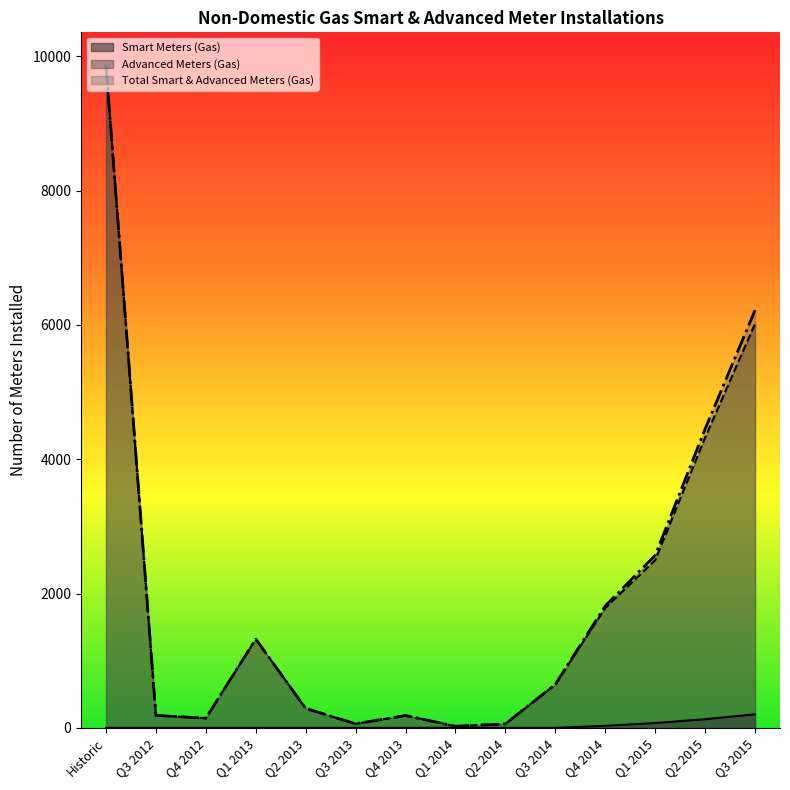

True or false: Smart Meters (Gas) and Total Smart & Advanced Meters (Gas) intersect in this chart.

False